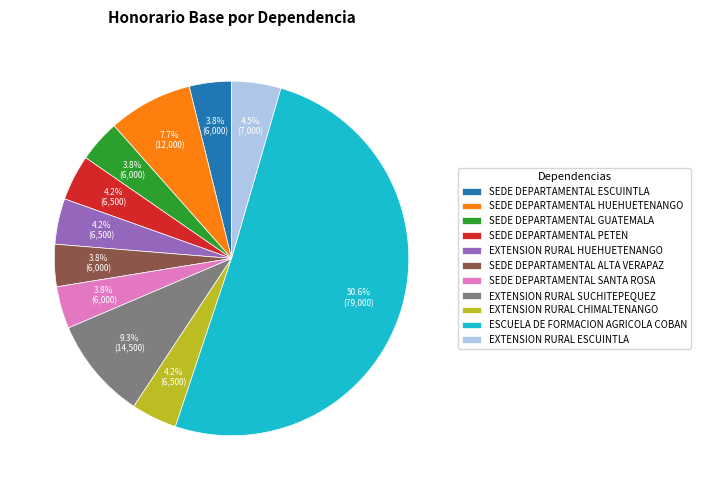

Approximately how many times larger is the value at SEDE DEPARTAMENTAL ALTA VERAPAZ compared to EXTENSION RURAL CHIMALTENANGO?

0.9